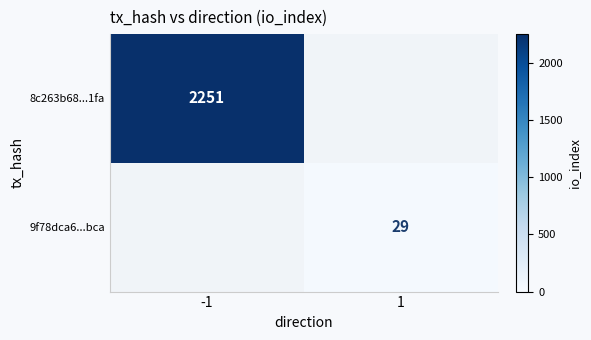

True or false: 9f78dca6...bca has a value of 29 at 1.

True